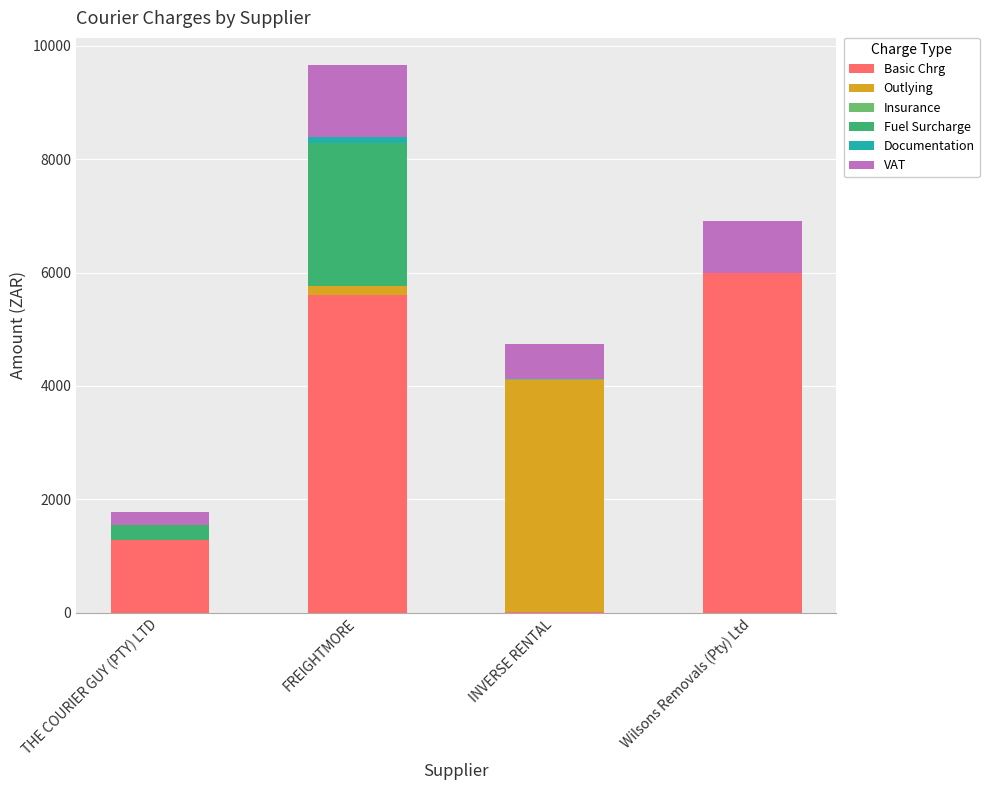

At which label does Basic Chrg reach its peak?

Wilsons Removals (Pty) Ltd